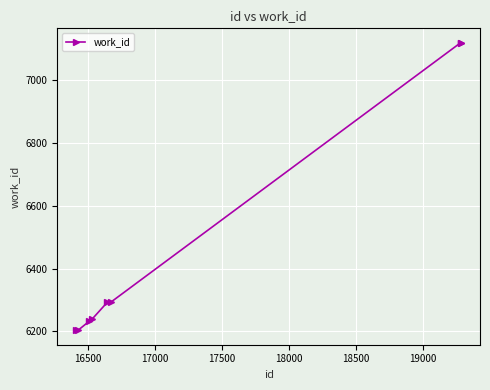

What is the smallest value displayed?

6203